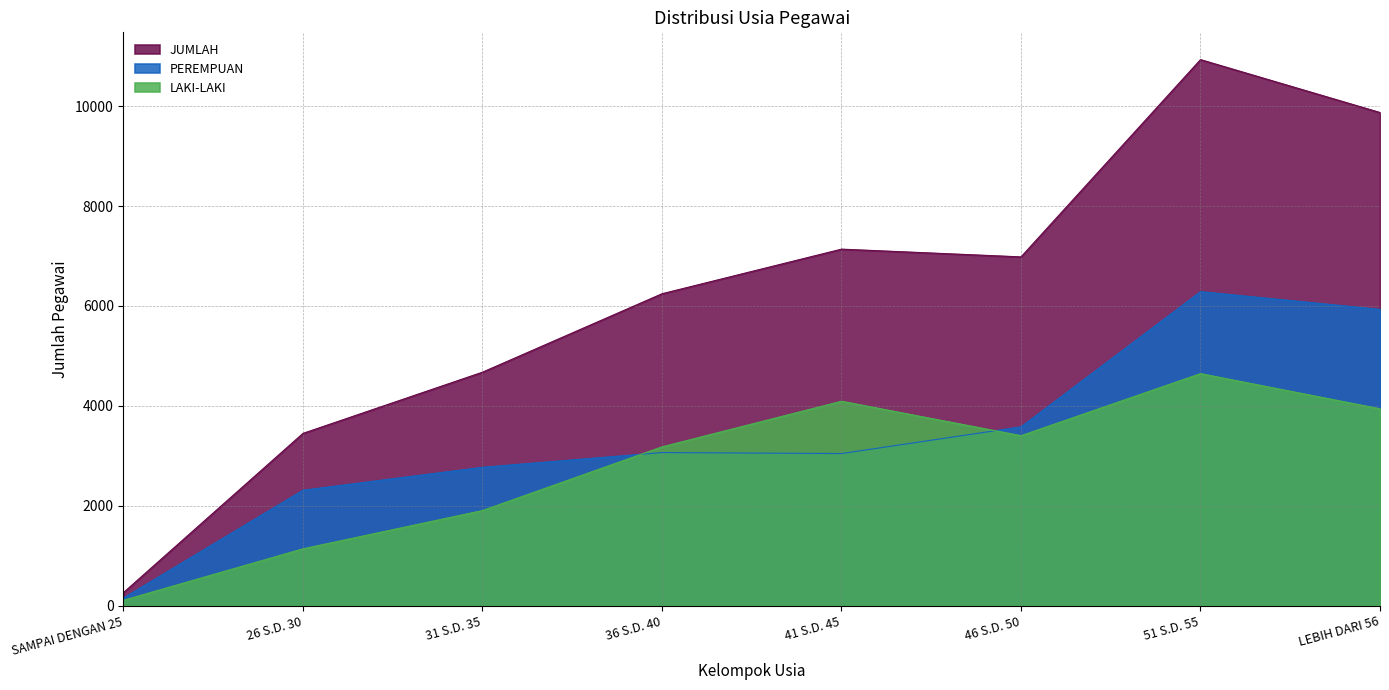

At which label is PEREMPUAN closest to 3220?

36 S.D. 40